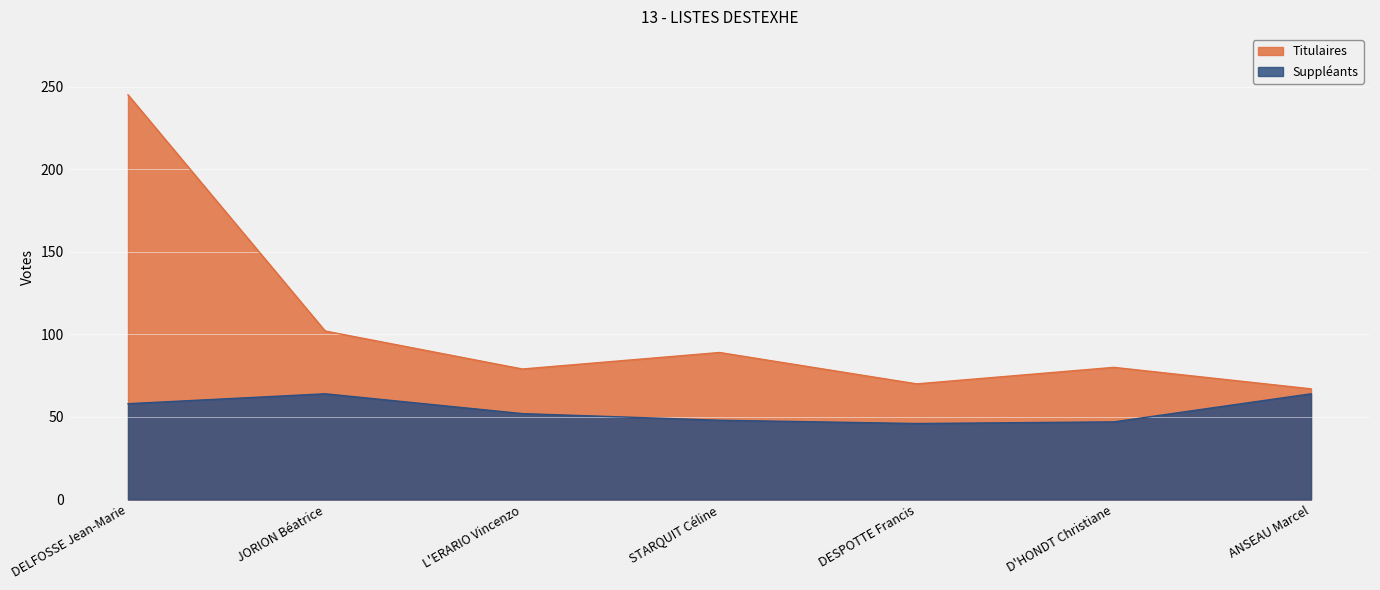

Where does the Titulaires series first go above 80?

DELFOSSE Jean-Marie